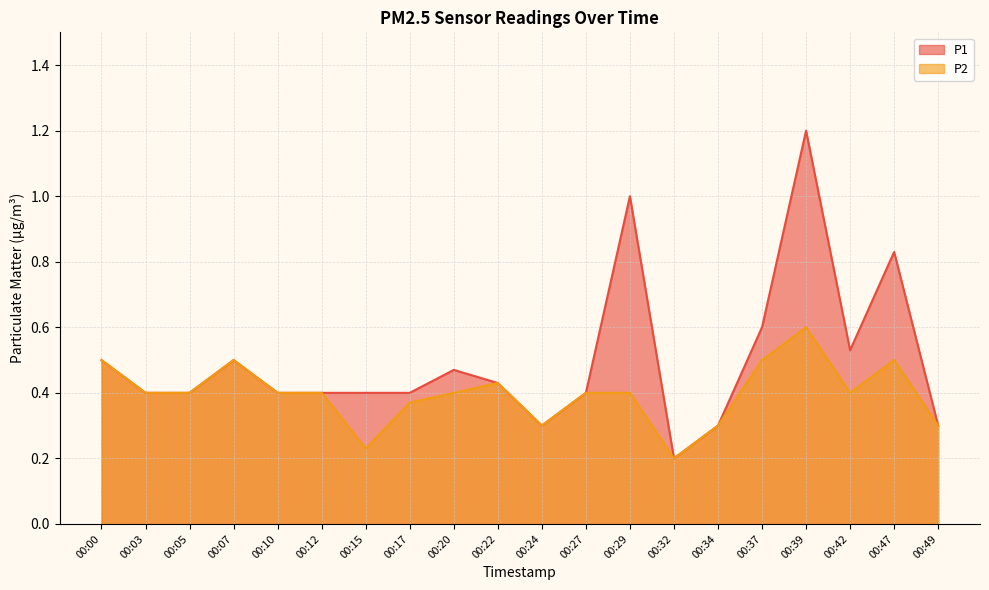

At which label does P1 reach its peak?

00:39